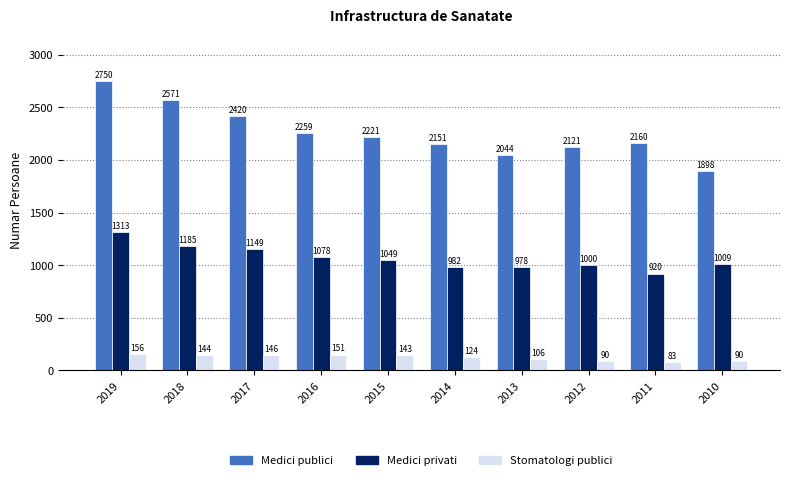

What is the sum of the Medici publici values at 2010 and 2014?

4049